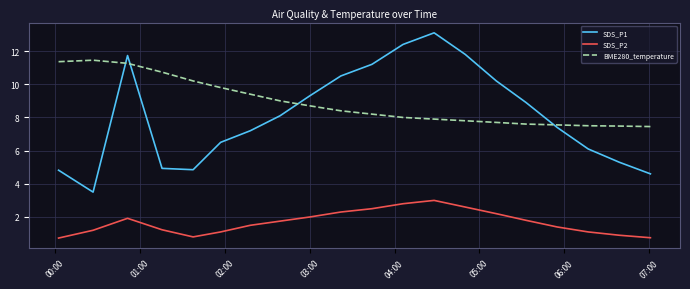

True or false: SDS_P1 and SDS_P2 cross at least once.

False